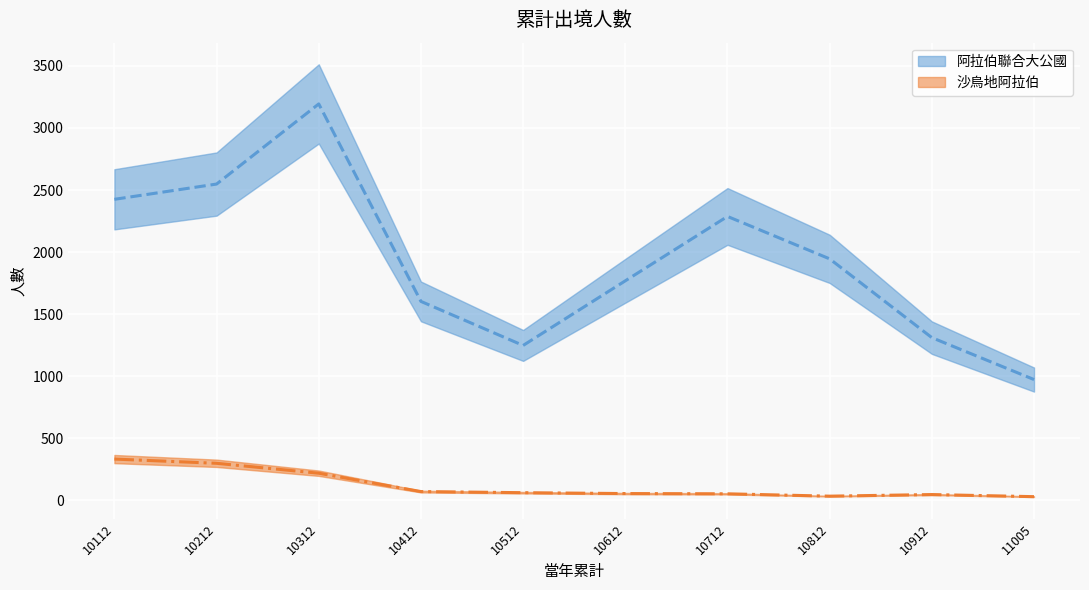

How many series are shown in this chart?

2